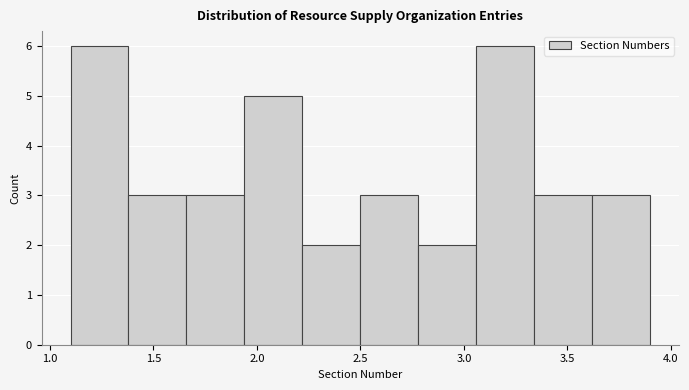

Reading left to right, transcribe this chart: for each bar, give the range it covers on the x-axis and its height. Neither the bar edges nor the heights are printed on the chart, so give them approximately, as read against the axes.

1.10 to 1.38: 6
1.38 to 1.66: 3
1.66 to 1.94: 3
1.94 to 2.22: 5
2.22 to 2.50: 2
2.50 to 2.78: 3
2.78 to 3.06: 2
3.06 to 3.34: 6
3.34 to 3.62: 3
3.62 to 3.90: 3